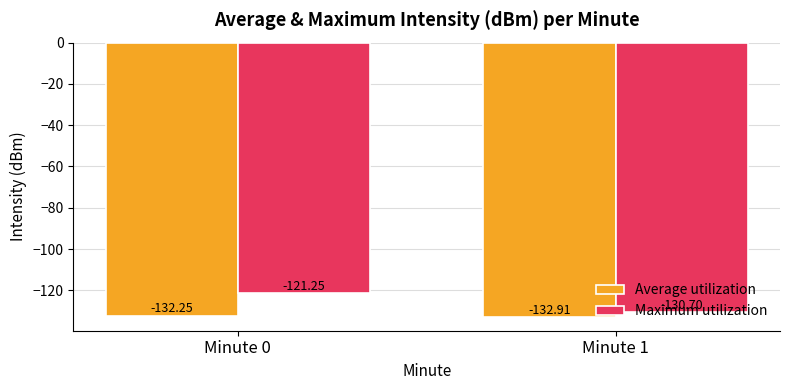

What is the average value of the Average utilization series?

-132.6